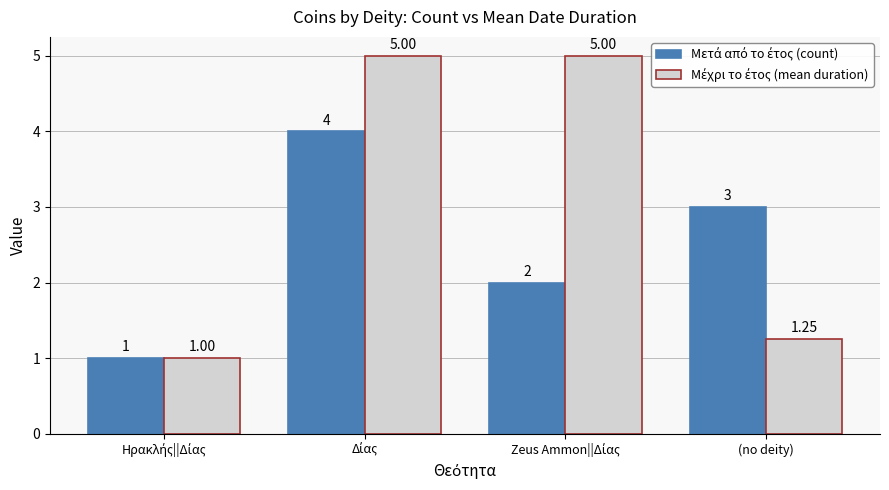

What is the label of the 1st bar from the right?

(no deity)